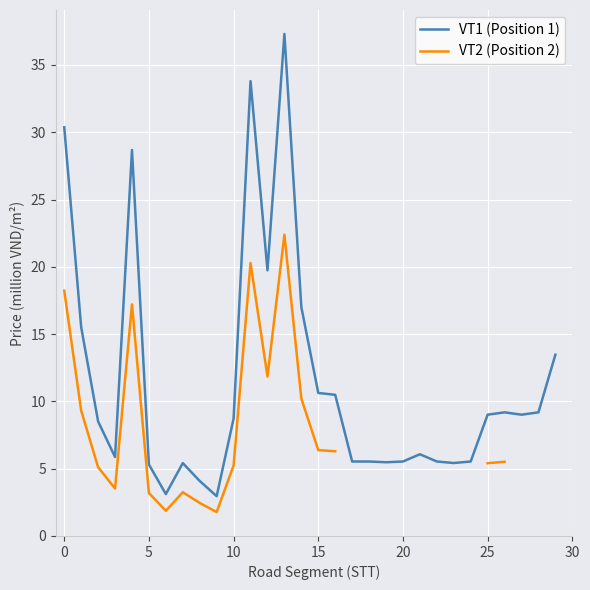

What is the average value of the VT1 (Position 1) series?

11.4